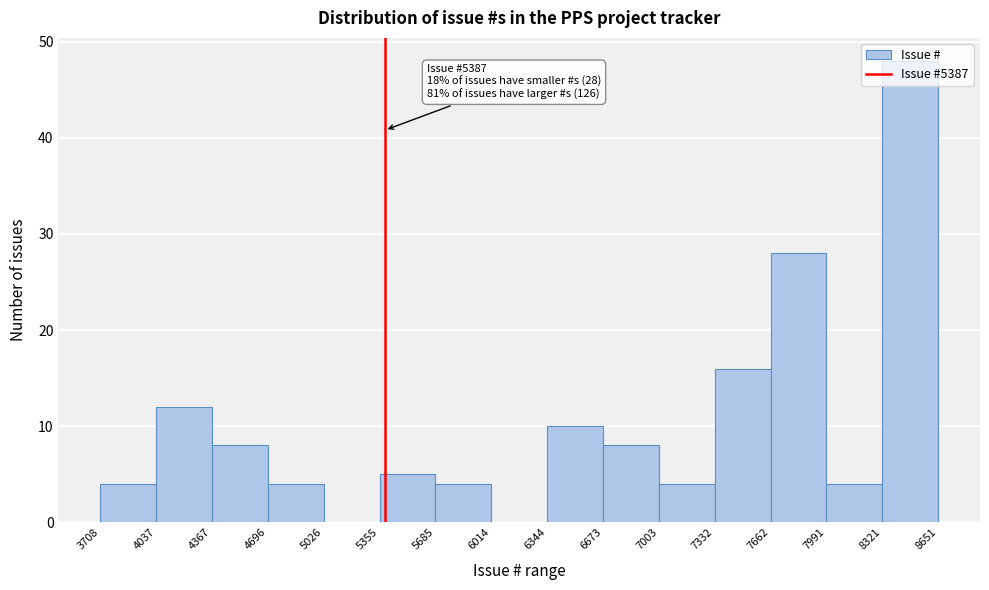

Over which range of the x-axis is the bar tallest?

8321 to 8651